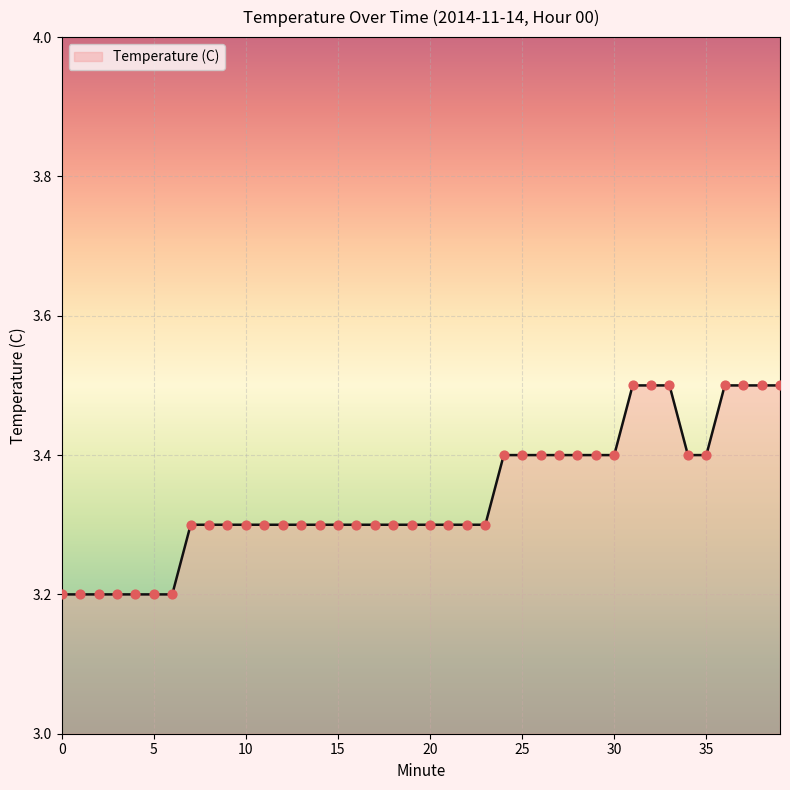

What is the minimum value shown in the chart?

3.2